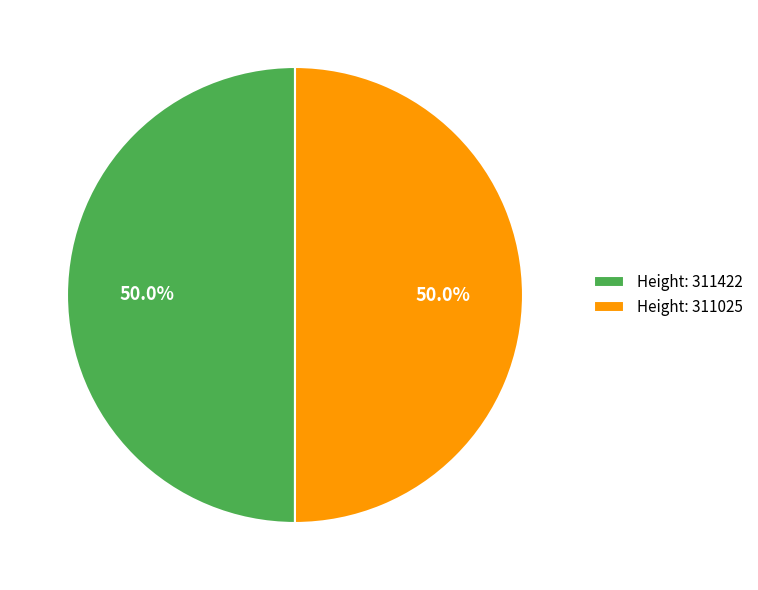

To the nearest percent, what is the average slice percentage?

50%